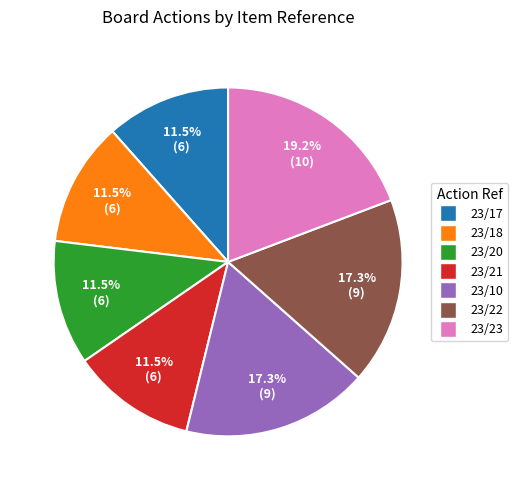

What is the ratio of the value at 23/21 to the value at 23/20?

1.0